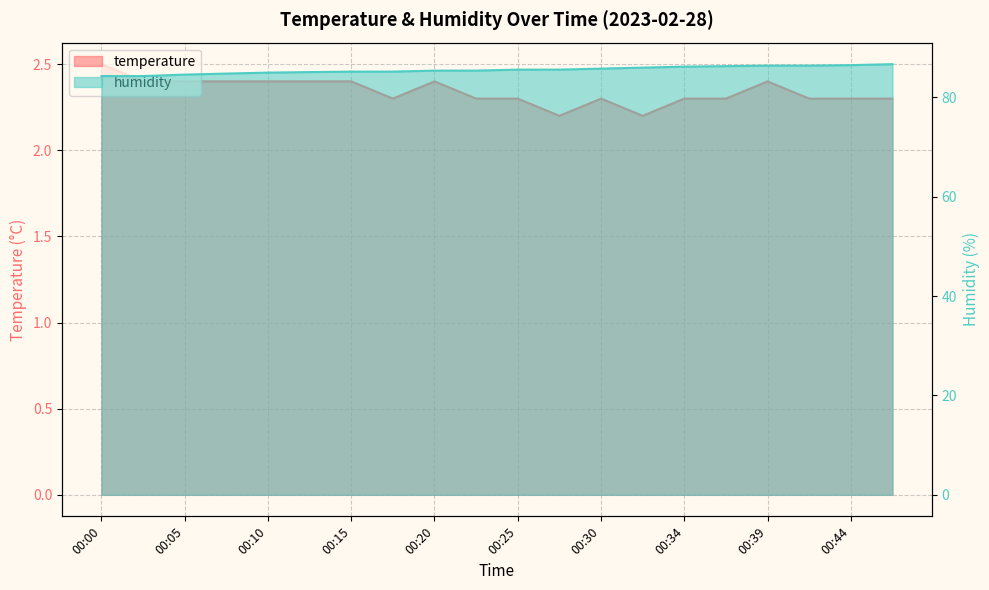

Does the chart have visible grid lines?

Yes